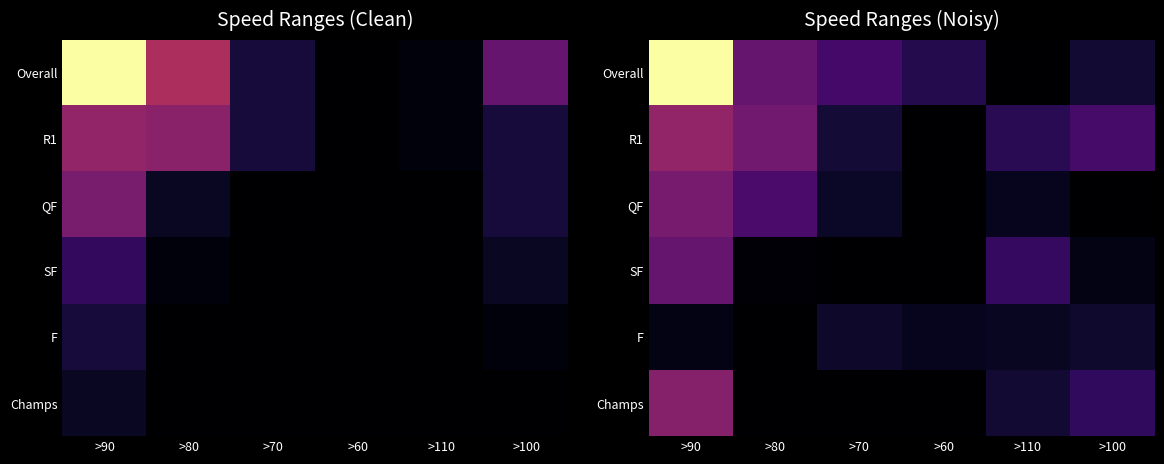

At which label is R1 closest to 9?

>100